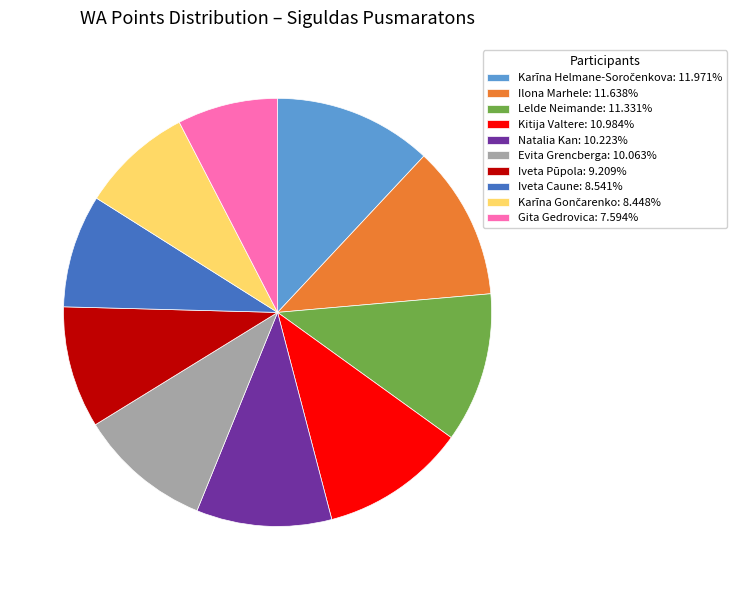

Combined, do Evita Grencberga: 10.063% and Iveta Pūpola: 9.209% account for over 50%?

No